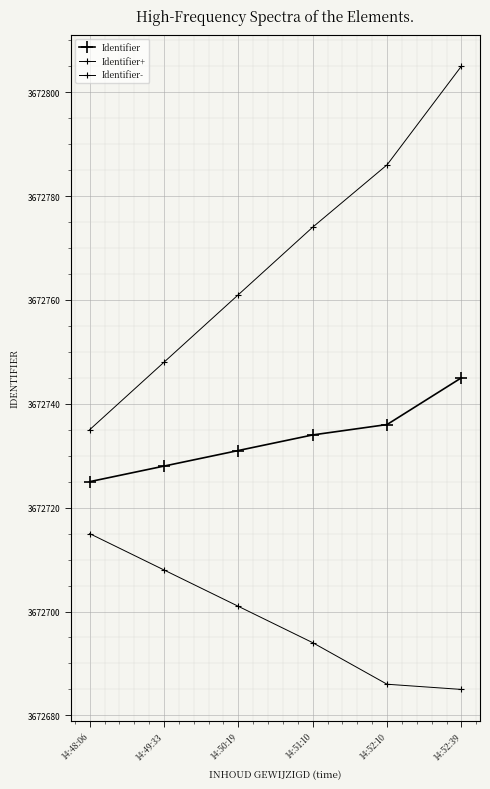

What is the total value across all series at 14:52:39?

11018235